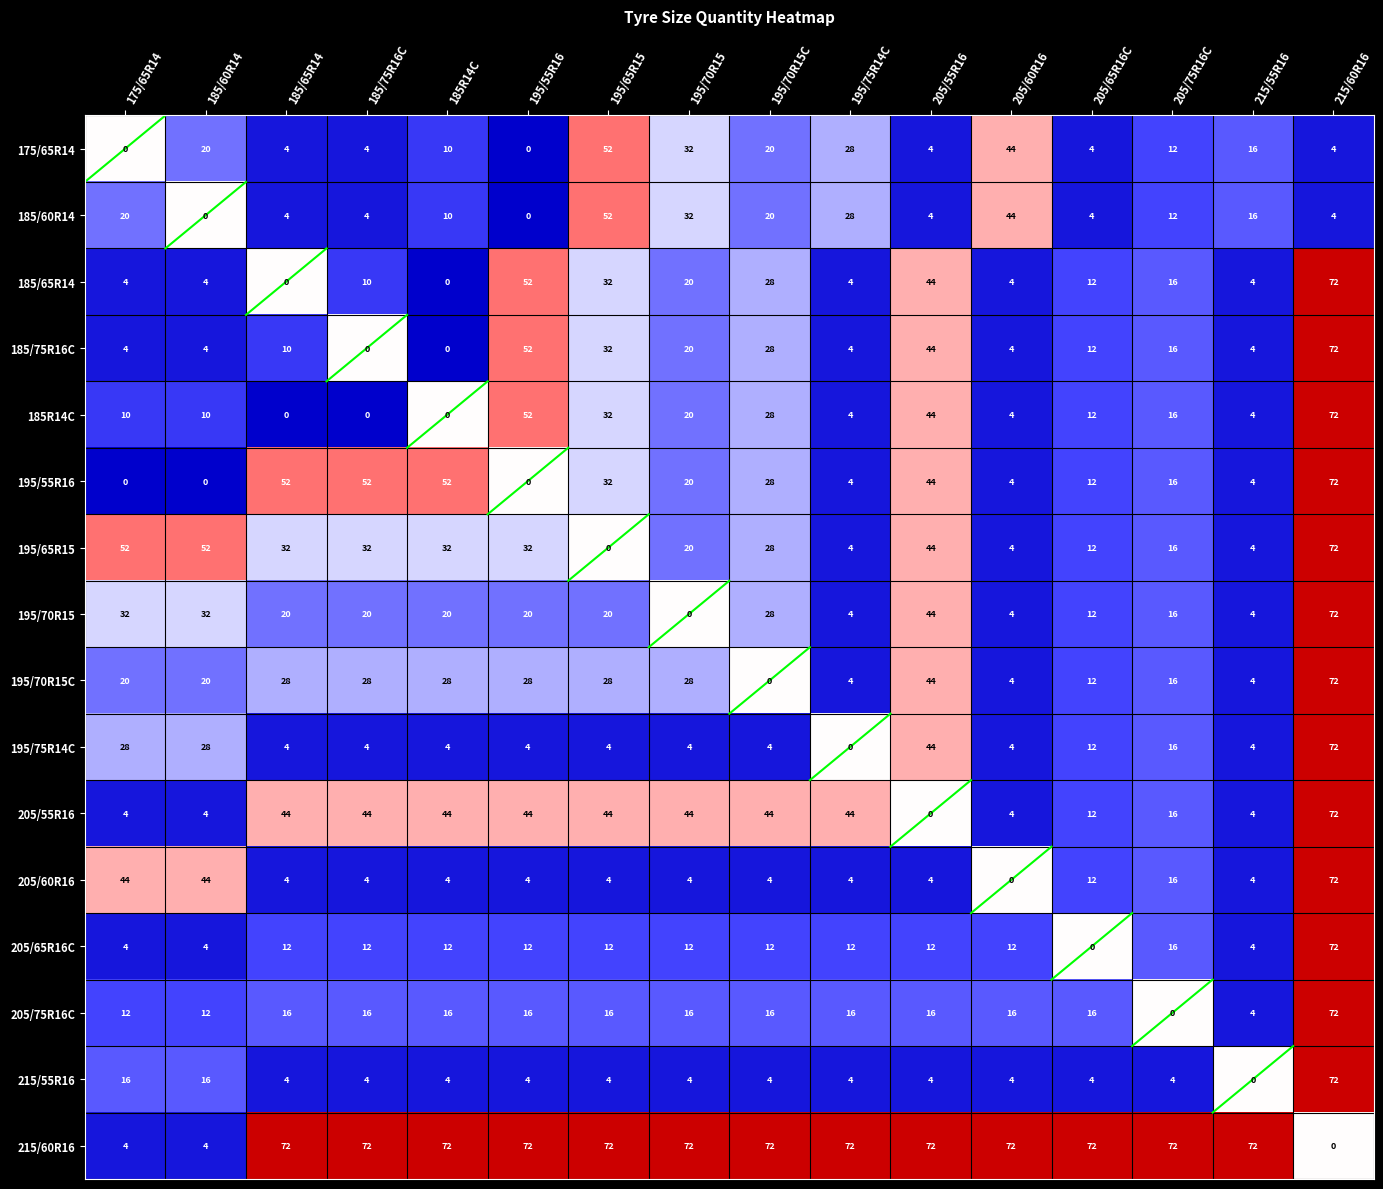

Which series has the largest total across all categories?

215/60R16